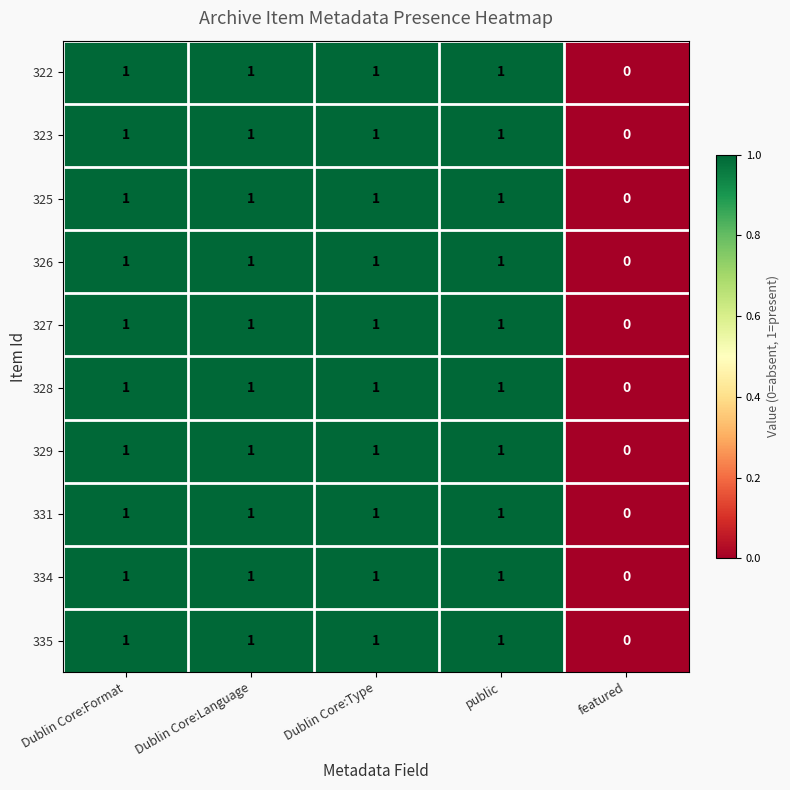

The value of 334 at public is 1. True or false?

True